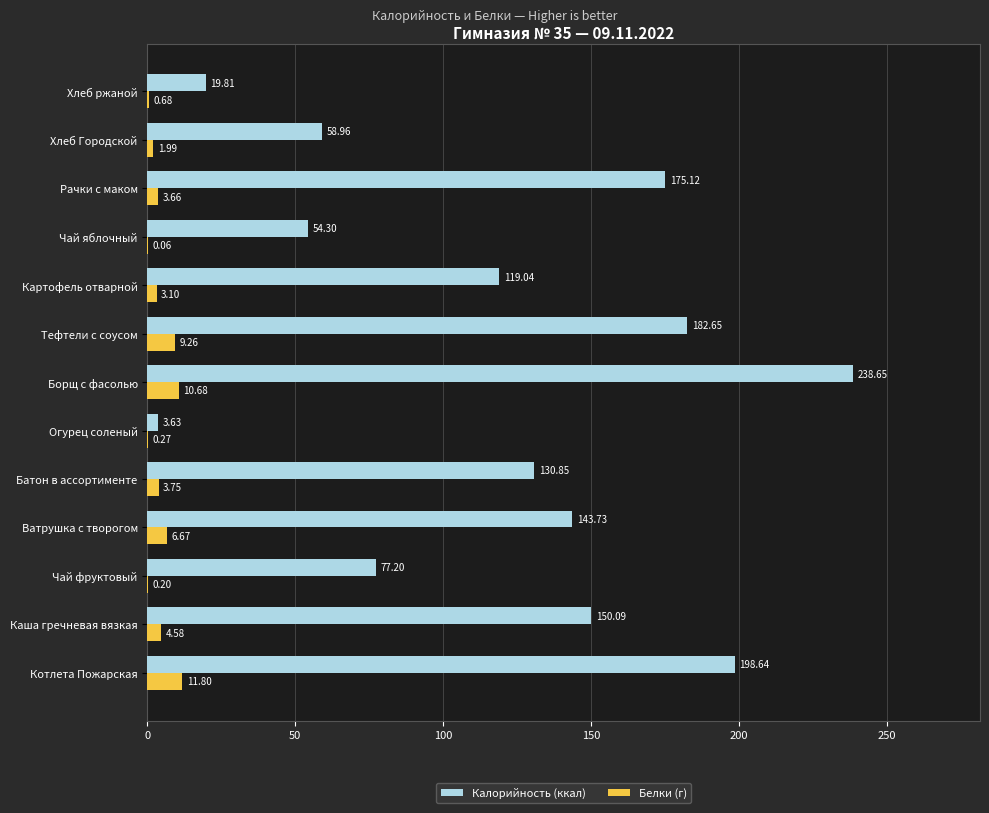

Where is Калорийность (ккал) nearest to the value 121?

Картофель отварной